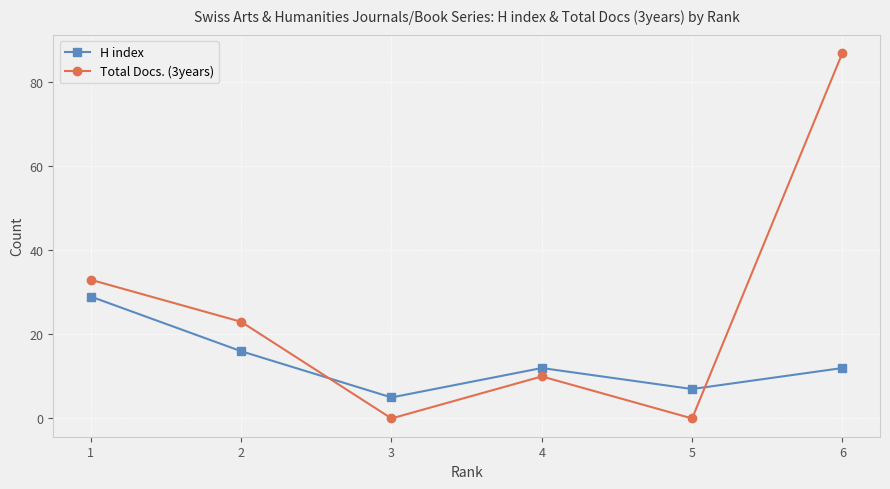

What is the value of the Total Docs. (3years) point at the 2nd from the left?

23